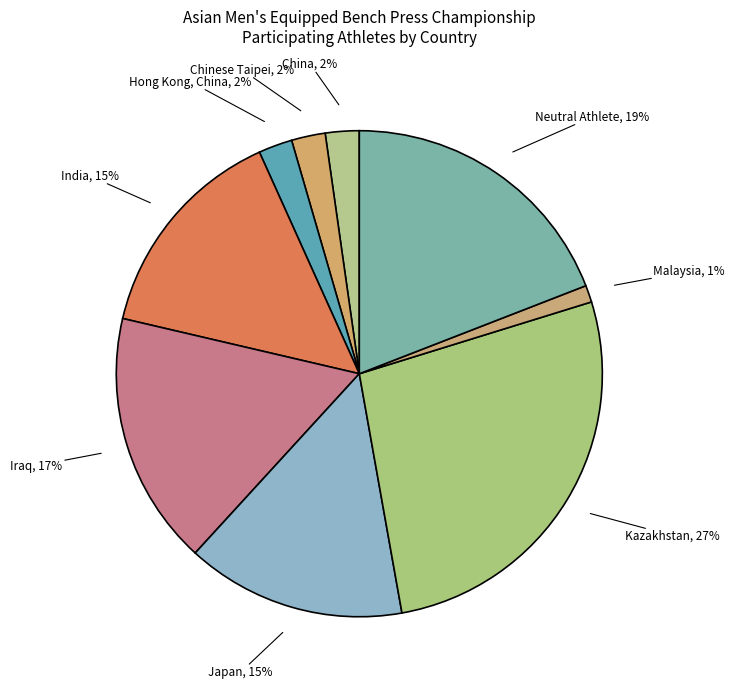

How many slices are in this pie chart?

9